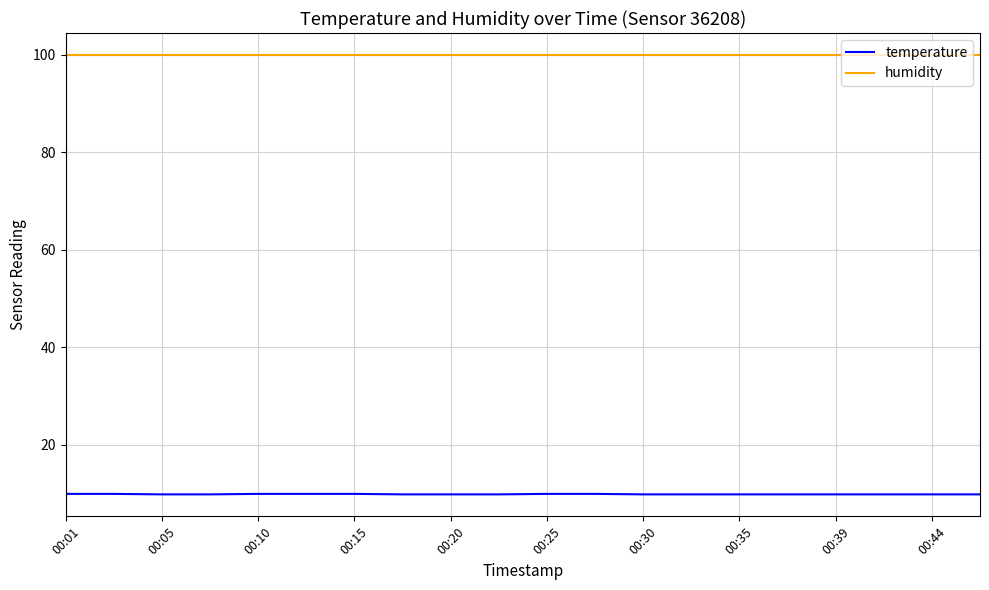

What is the difference between the maximum and minimum values in the temperature series?

0.1